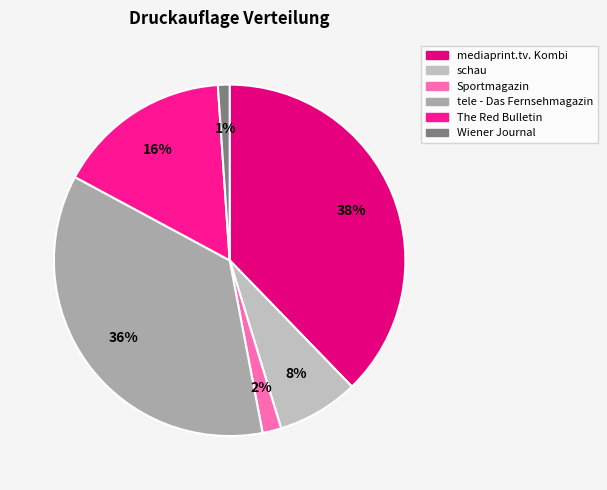

The mediaprint.tv. Kombi slice represents 32% of the pie. True or false?

False